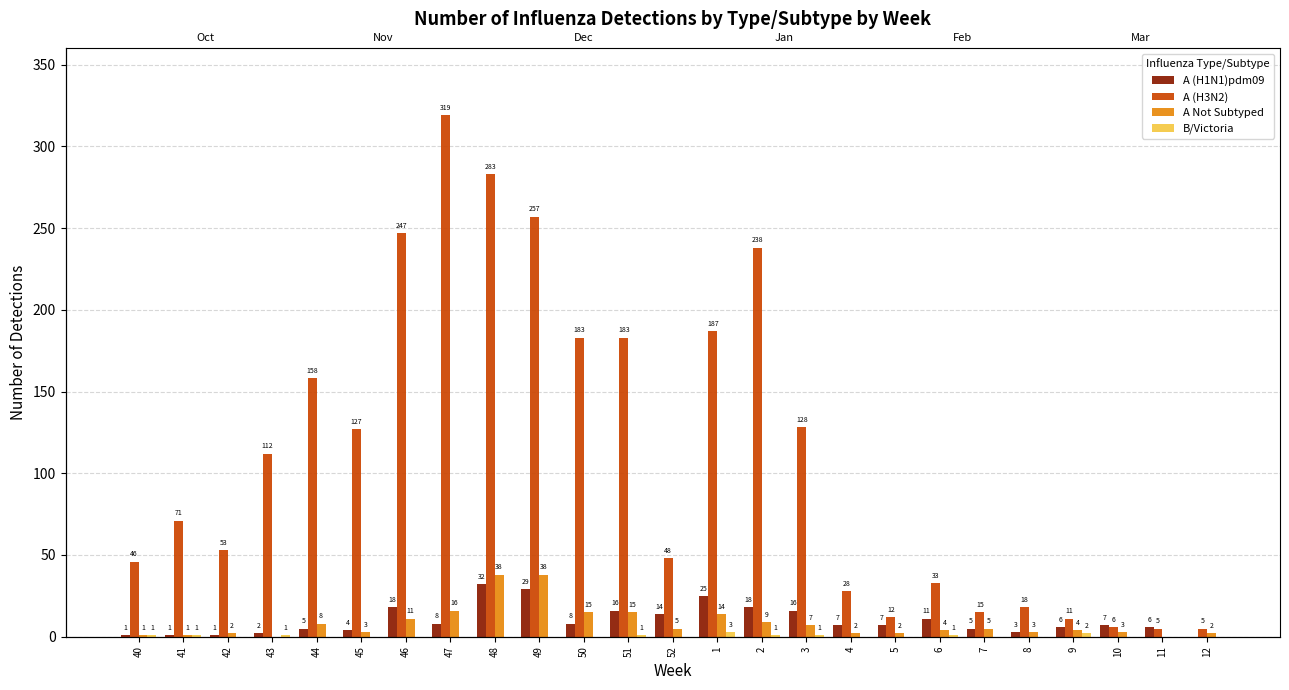

At which category is the sum across all series the highest?

48